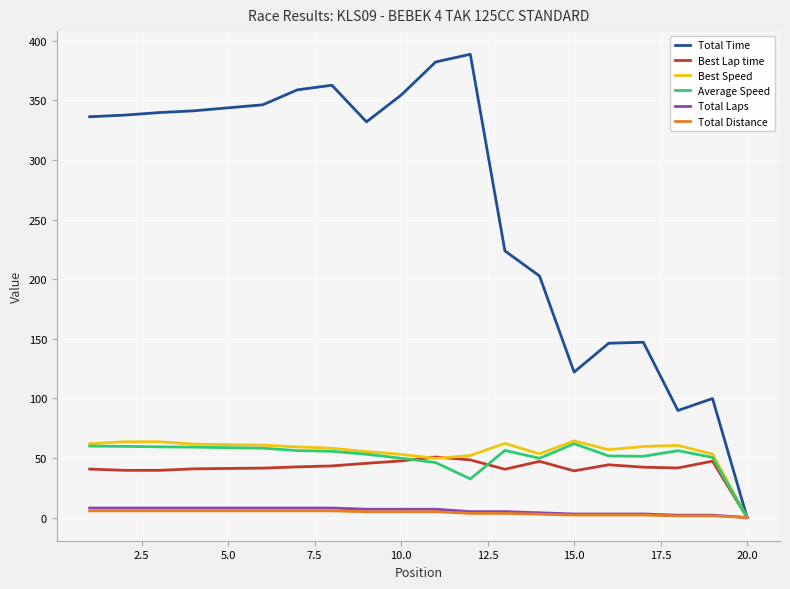

What is the maximum value for Total Time?

388.7